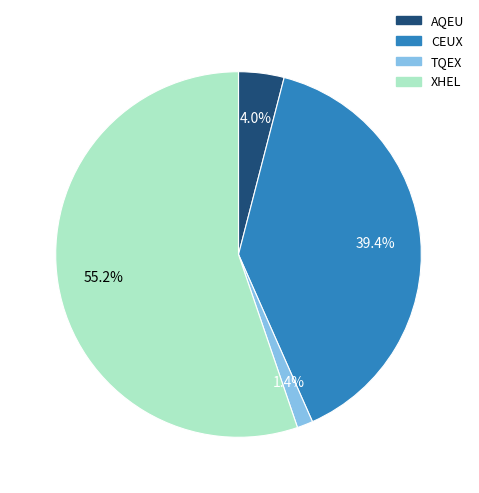

To the nearest percent, what is the difference between the largest and smallest slice percentages?

54%